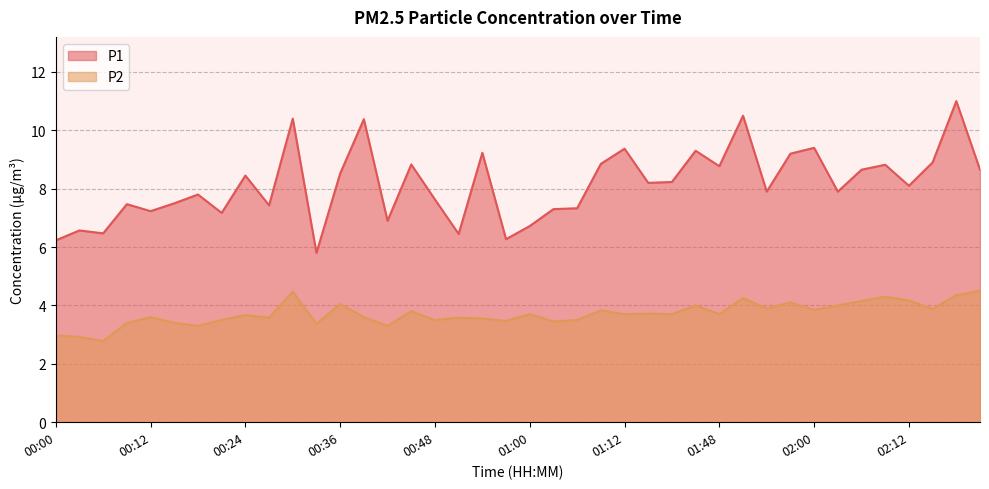

Where does the P1 series first go above 8?

00:24